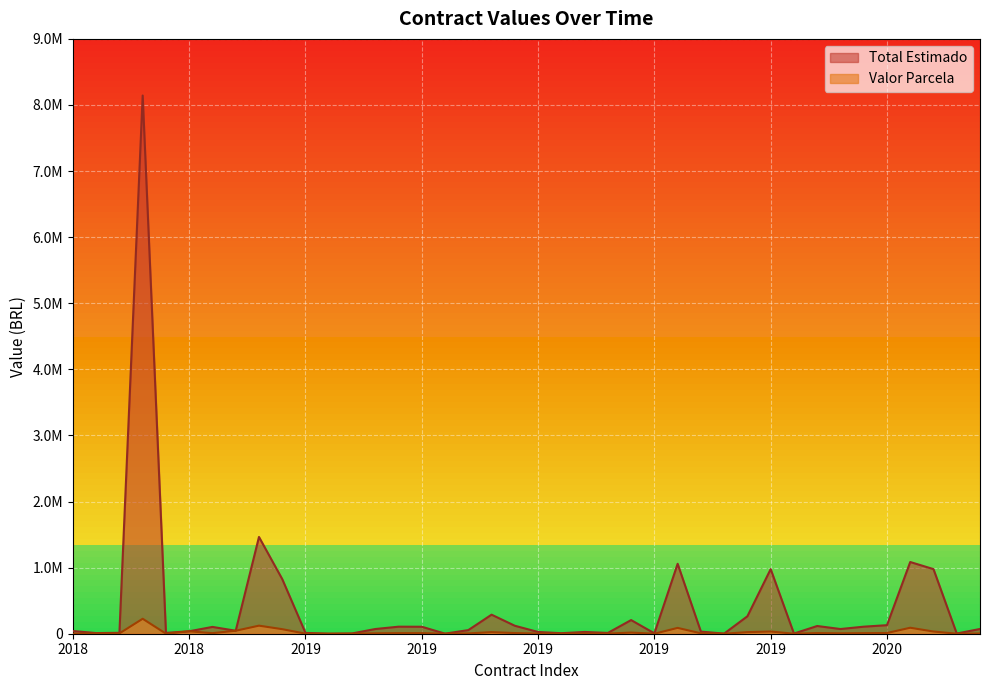

True or false: Total Estimado and Valor Parcela intersect in this chart.

False